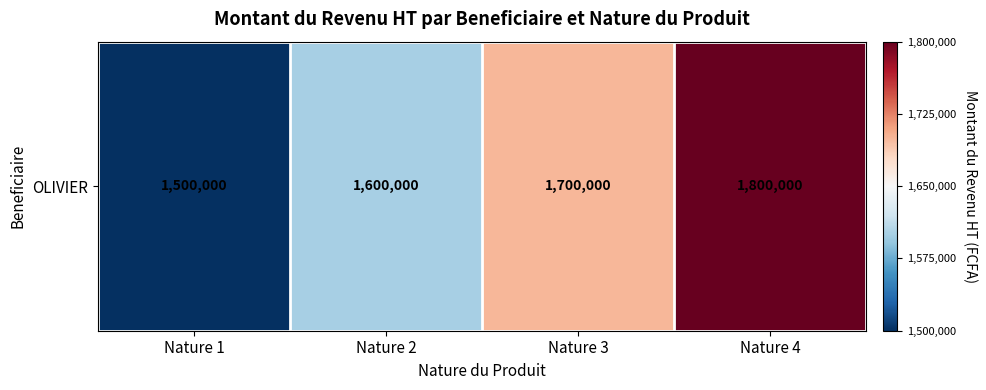

Approximately how many times larger is the value at Nature 2 compared to Nature 3?

0.9